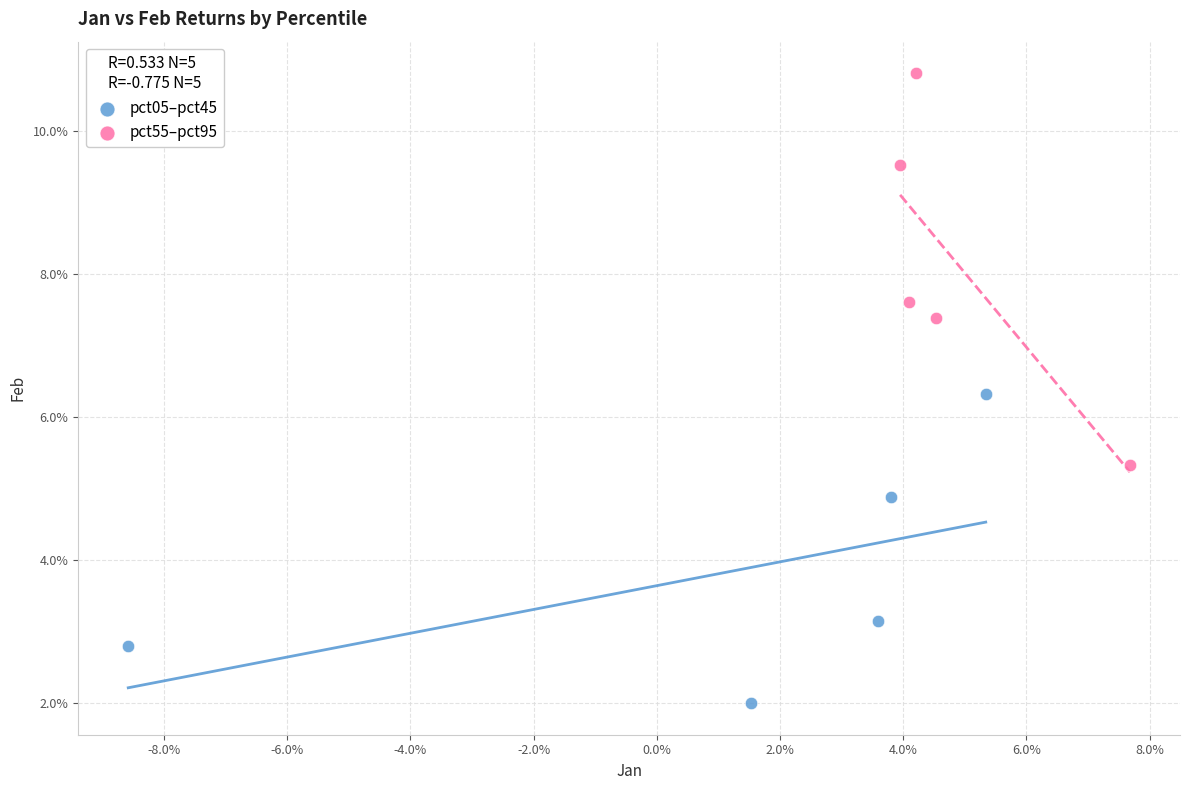

Which series has the largest Y range (max minus min)?

pct55–pct95